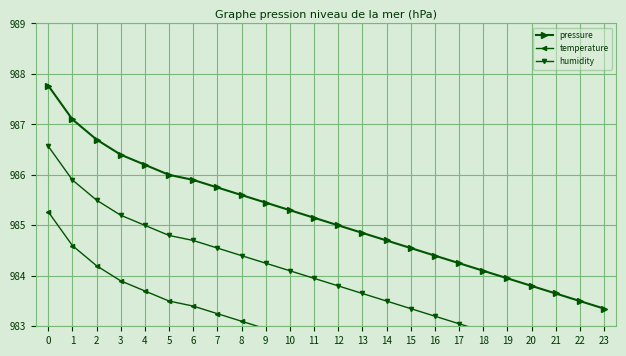

What value does the pressure series have at 5?

986.0